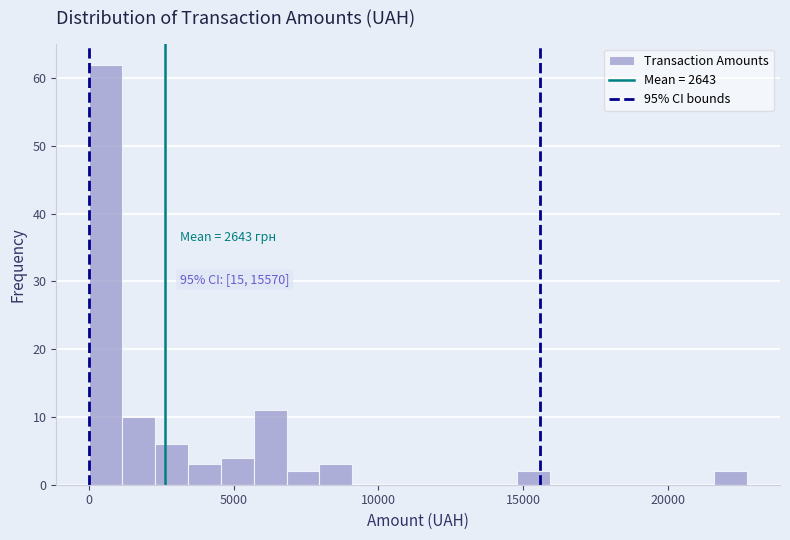

Around what value on the x-axis is the tallest bar? Give the approximate position of its centre, as read against the axis.

500